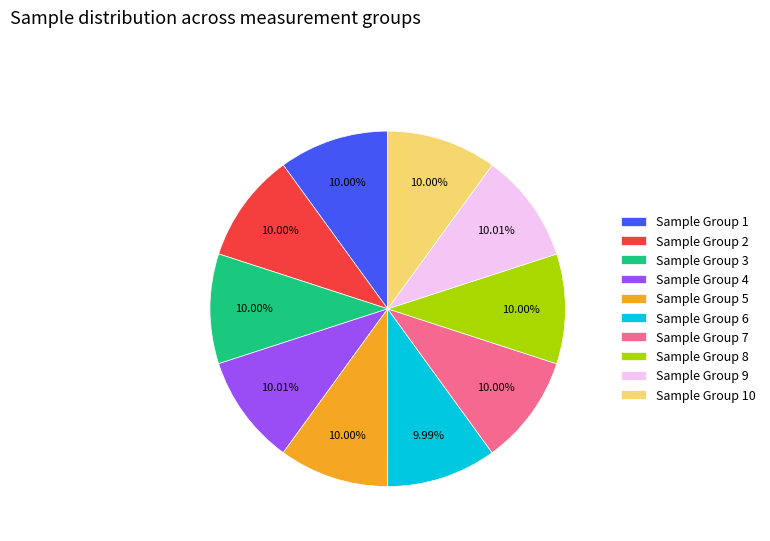

Is there any slice that represents more than half of the pie?

No